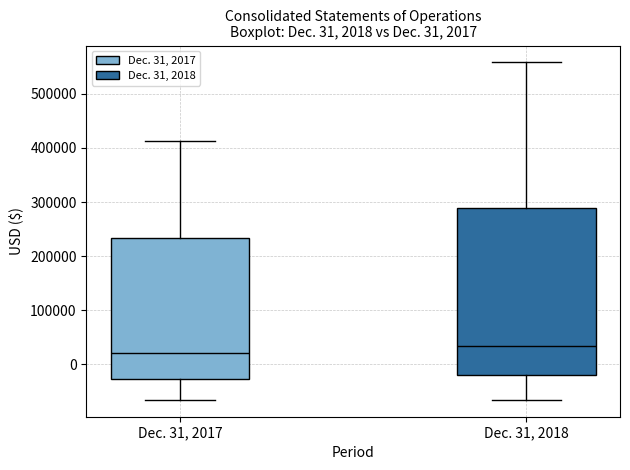

Comparing the boxes themselves (not the whiskers), which one is the tallest?

Dec. 31, 2018